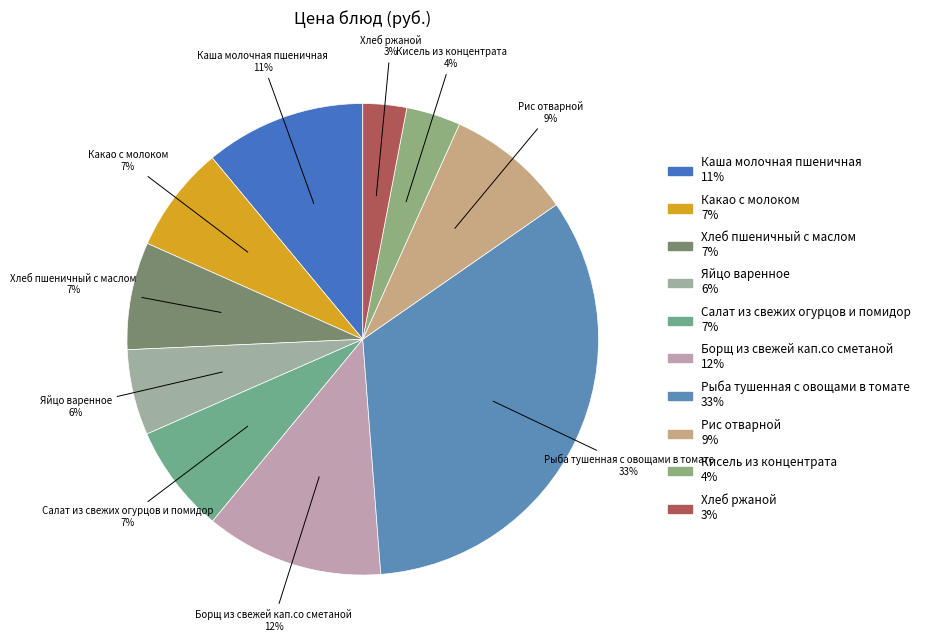

To the nearest percent, what portion does Какао с молоком represent?

7%